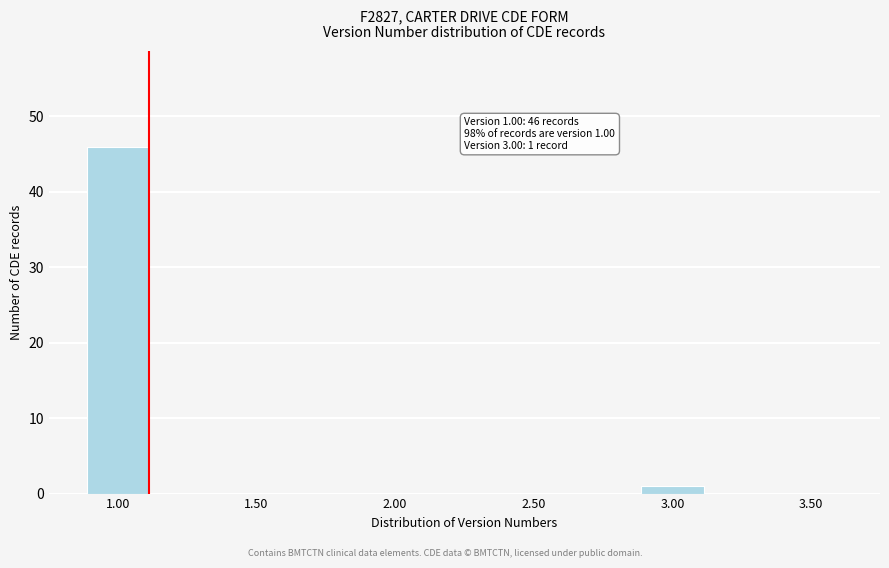

Reading right to left, extract all data points from this chart.

3.50=0	3.00=1	2.50=0	2.00=0	1.50=0	1.00=46